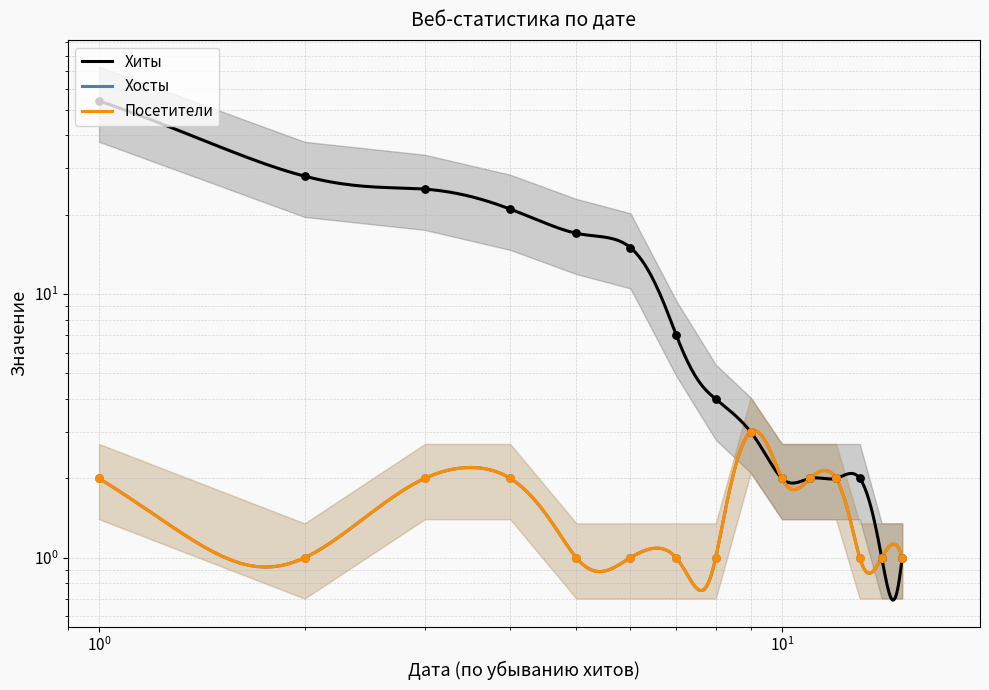

Which series contains the lowest Y value?

Хиты